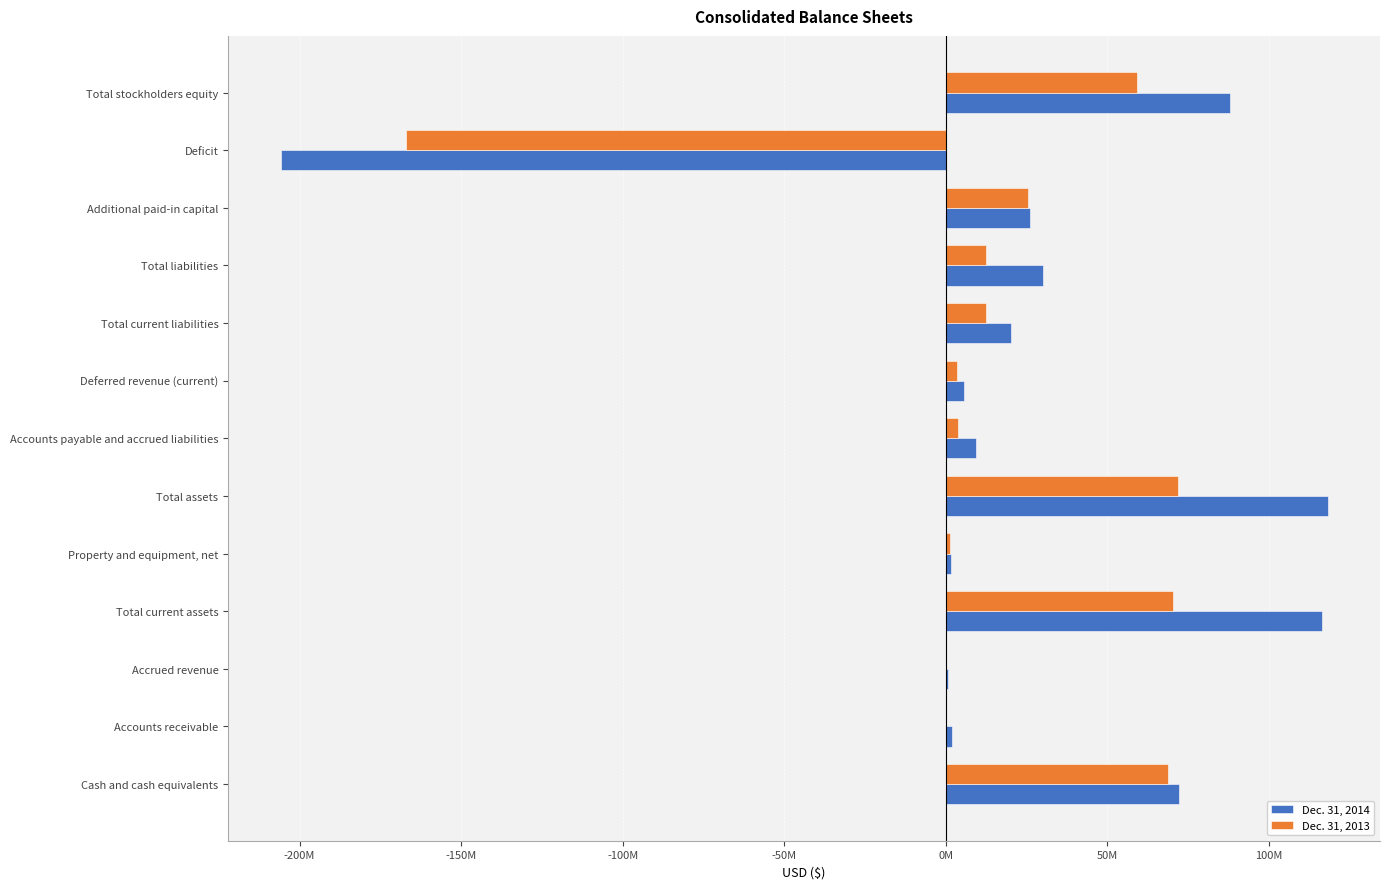

At which label is Dec. 31, 2014 closest to -43843000?

Accrued revenue